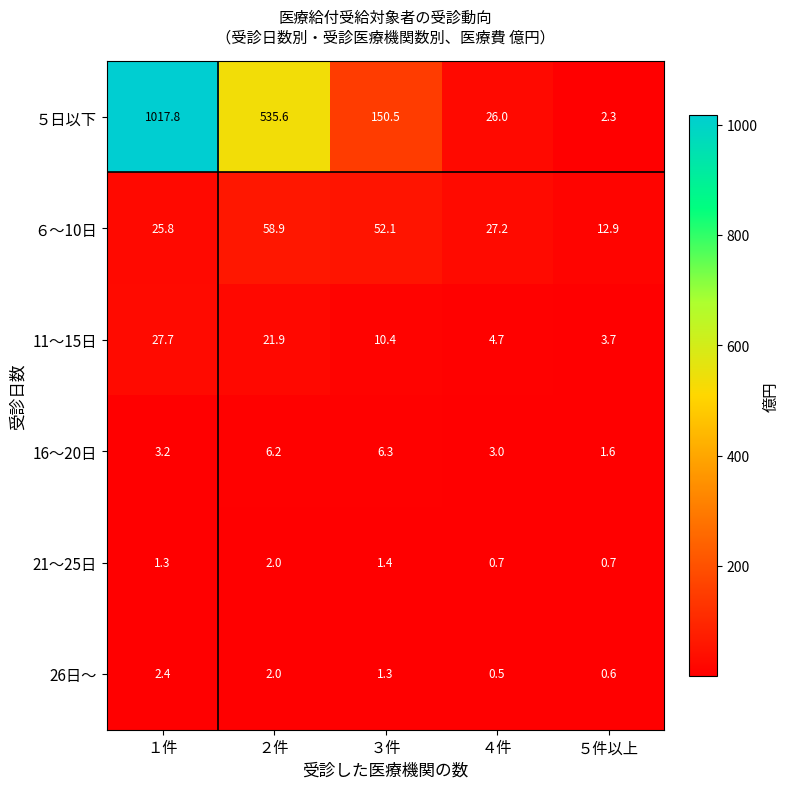

Read the ６～10日 value at １件.

25.8